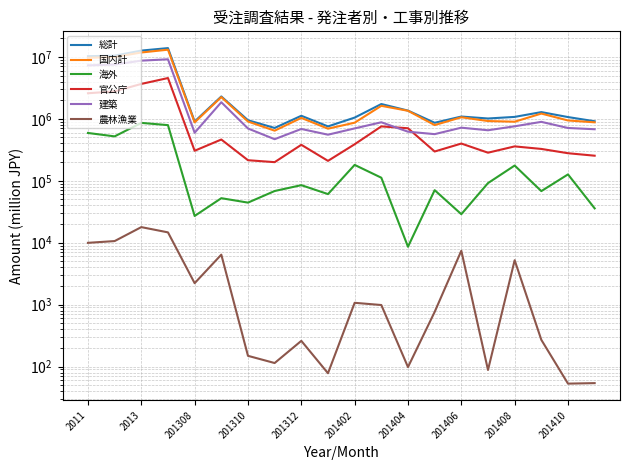

How many lines are shown in the chart?

6